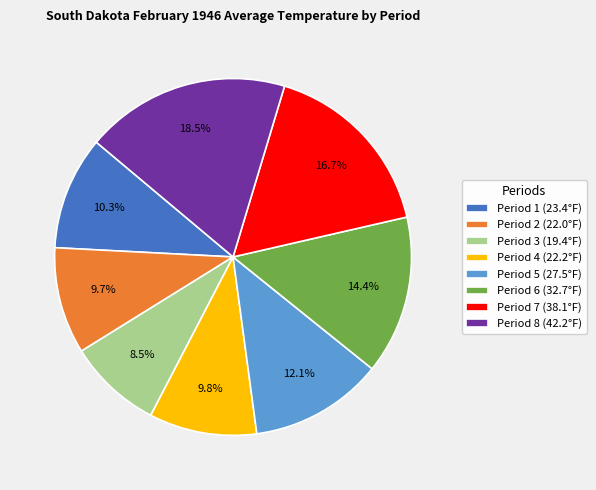

How many slices are in this pie chart?

8